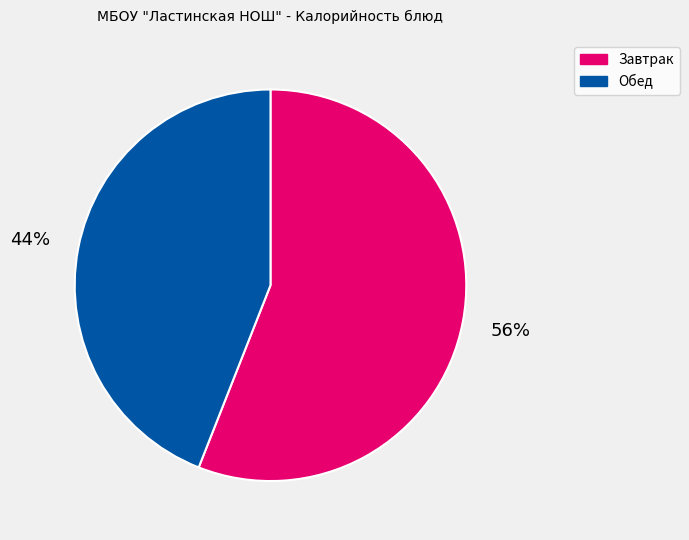

How many slices are in this pie chart?

2